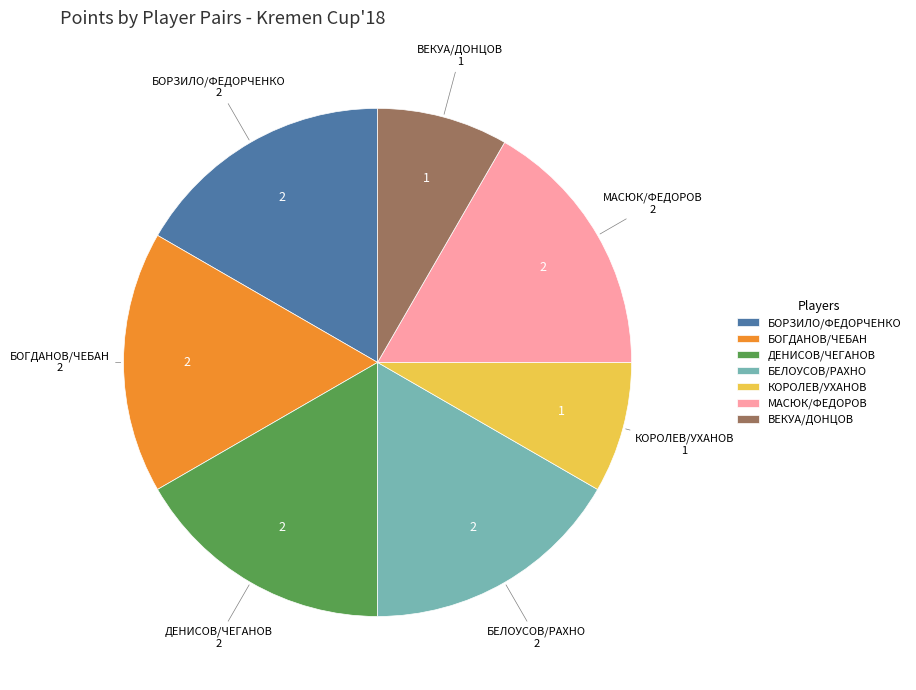

True or false: БОРЗИЛО/ФЕДОРЧЕНКО accounts for 17% of the total.

True